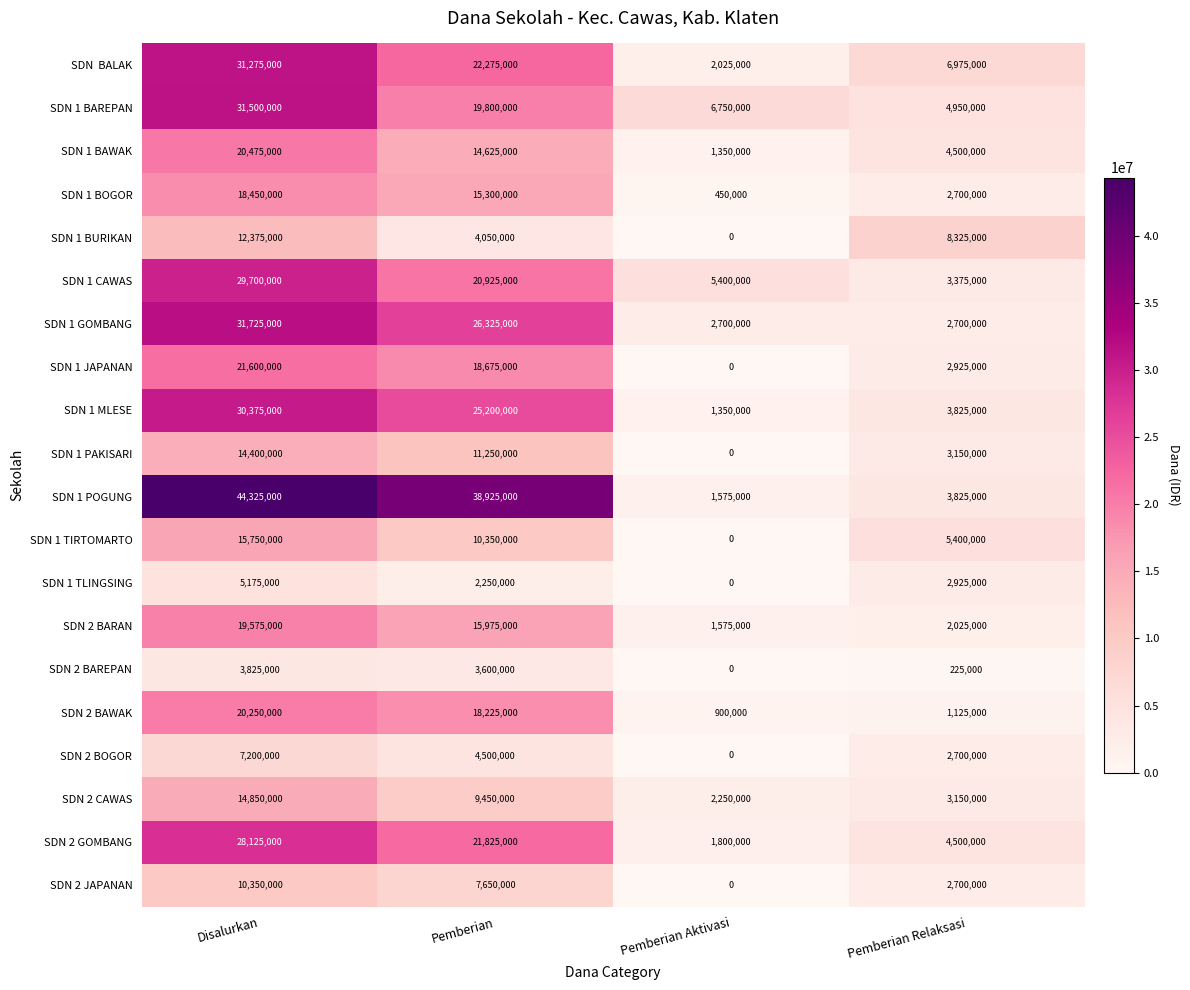

What is the lowest value of the SDN 1 BAREPAN series?

4950000